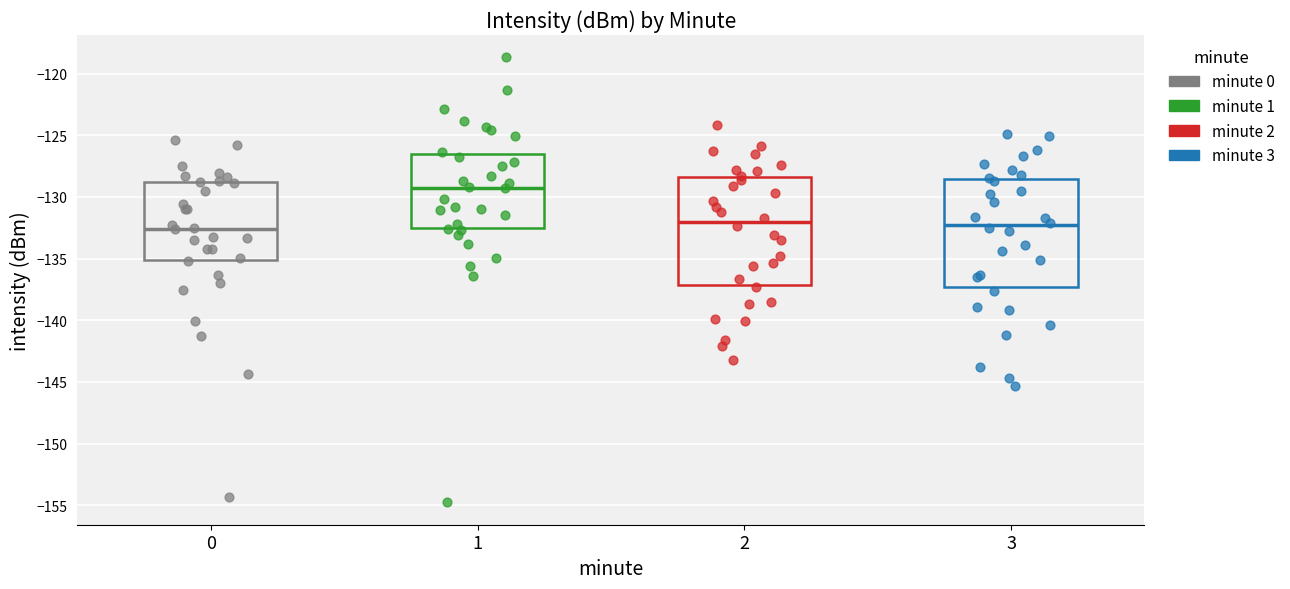

Where is the upper edge of the box at x = 0 on the y-axis? The values are not printed on the chart, so give them approximately, as read against the axis.

-129.0